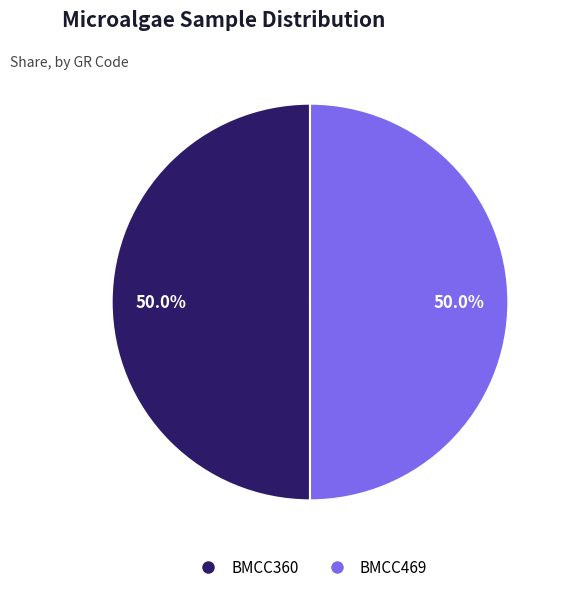

To the nearest percent, what is the average slice percentage?

50%